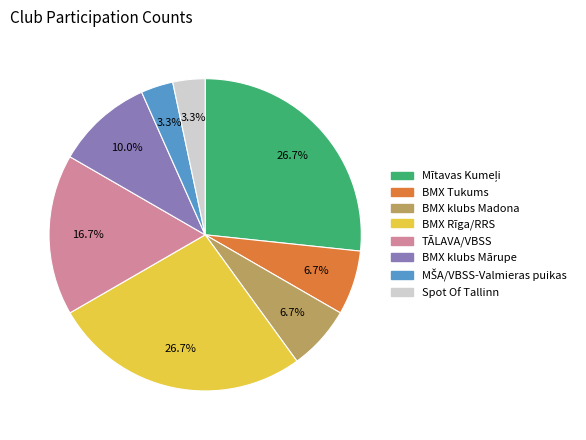

Is it true that BMX klubs Mārupe is 1% of the pie?

False